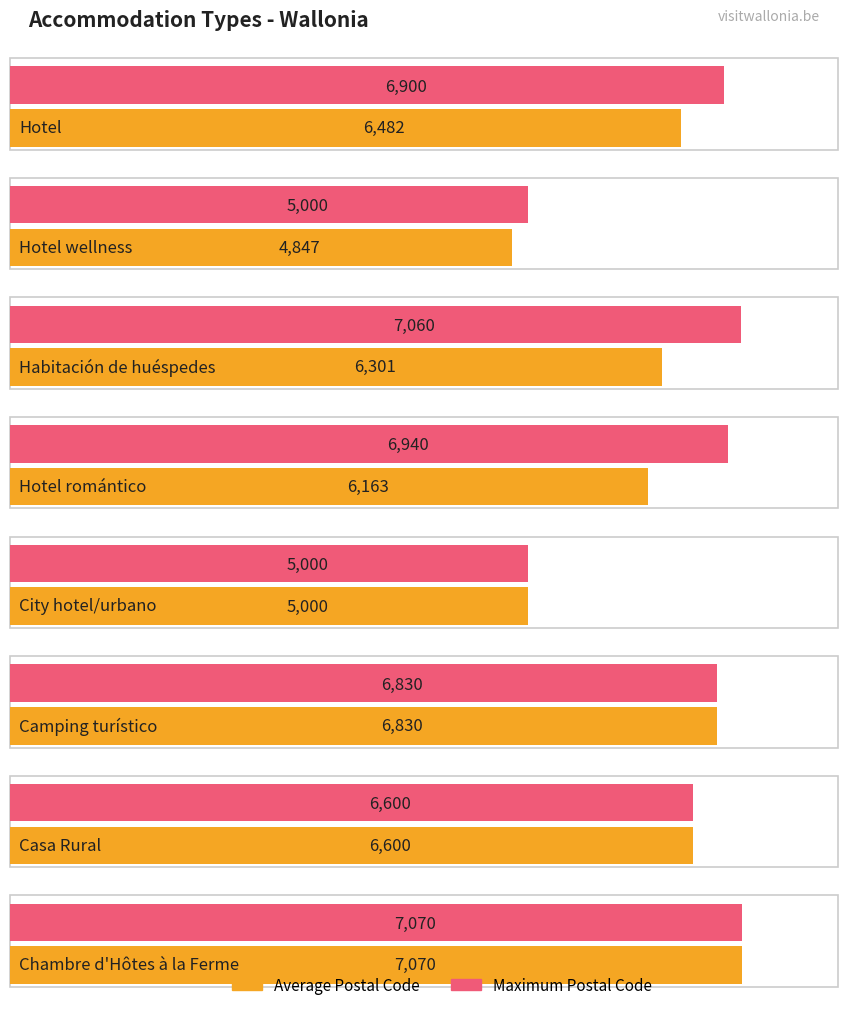

What position from the right is Chambre d'Hôtes à la Ferme?

1